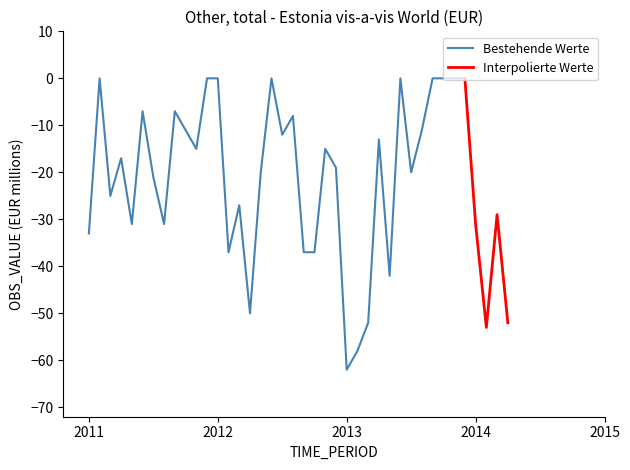

Between 2013-01 and 2011-10, which is larger?

2011-10